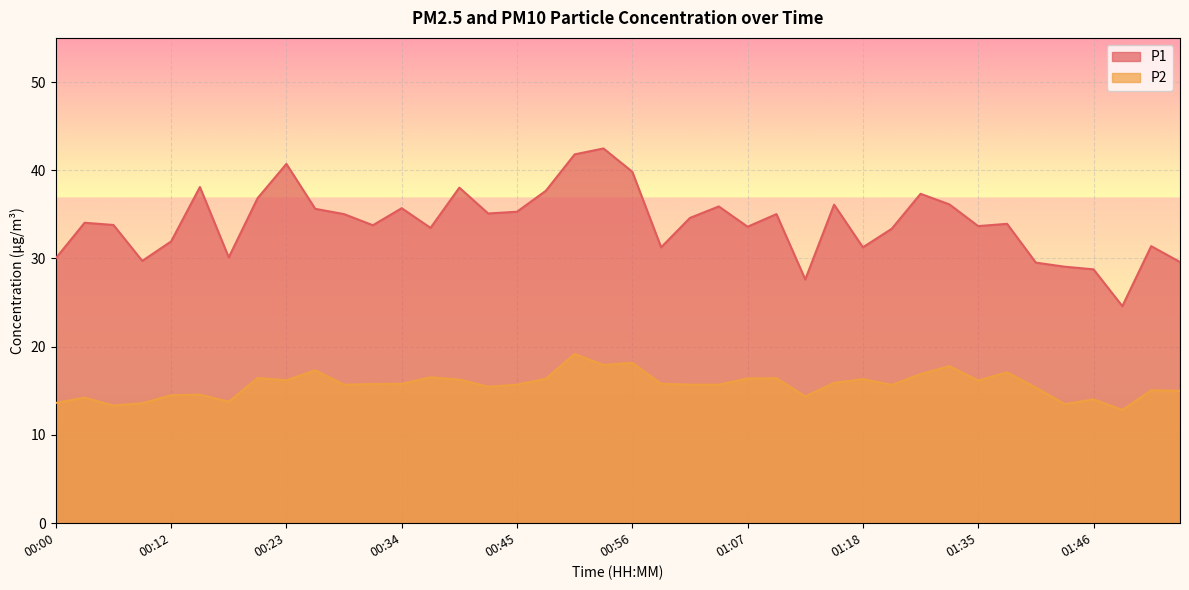

True or false: P2 and P1 cross at least once.

False